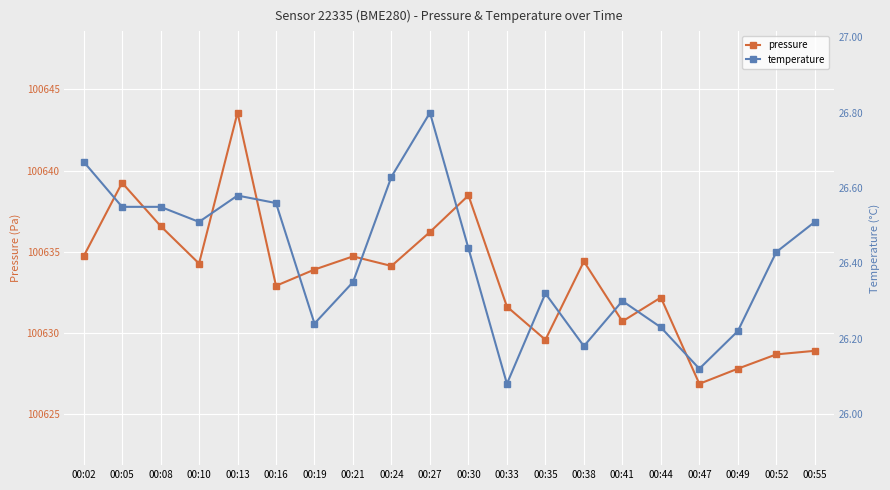

Rank the categories by temperature value from lowest to highest.

00:33, 00:47, 00:38, 00:49, 00:44, 00:19, 00:41, 00:35, 00:21, 00:52, 00:30, 00:10, 00:55, 00:05, 00:08, 00:16, 00:13, 00:24, 00:02, 00:27